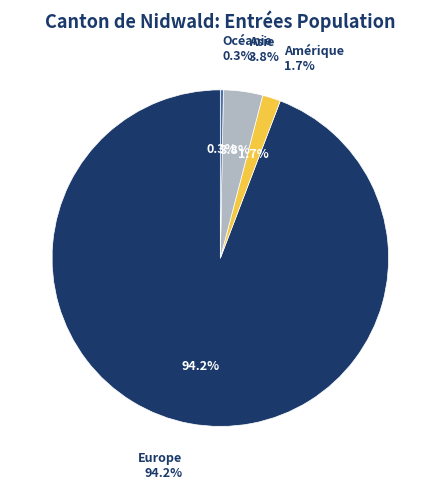

Do Europe and Amérique together represent more than half of the pie?

Yes